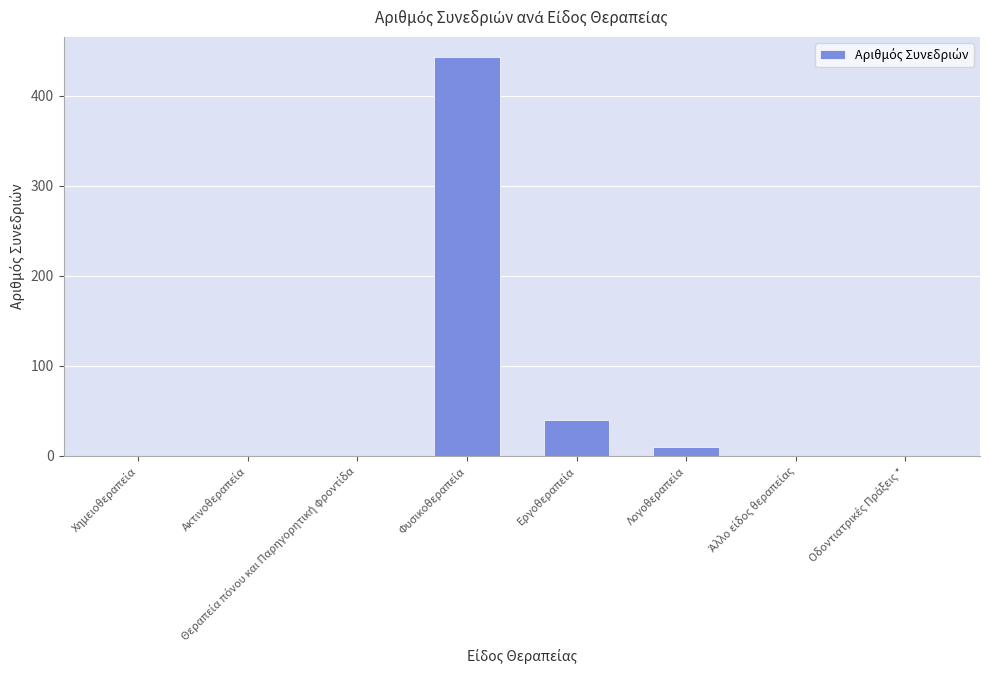

What is the sum of all values?

493